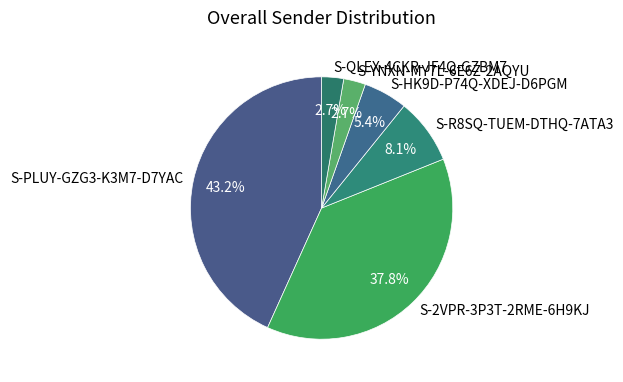

The S-PLUY-GZG3-K3M7-D7YAC slice represents 43% of the pie. True or false?

True